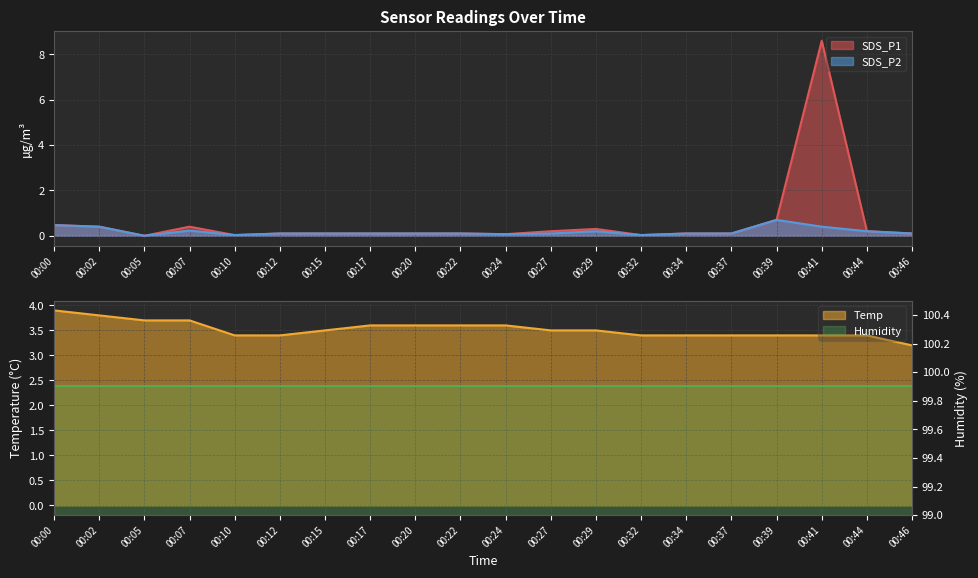

True or false: SDS_P2 has a value of 0.5 at 00:00.

True